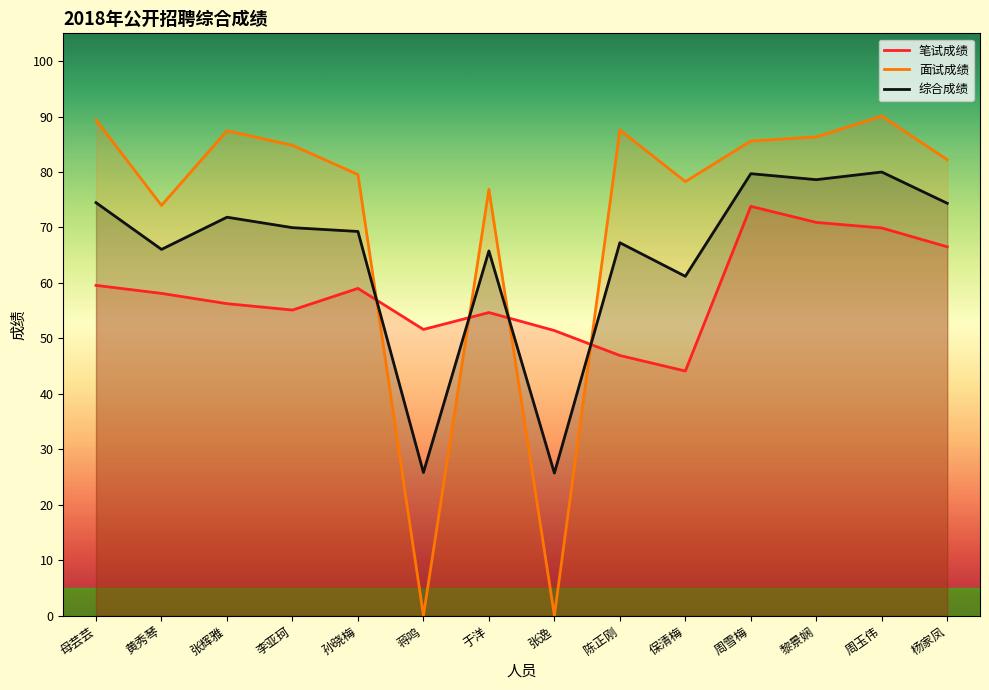

Does the chart display data point markers on the line(s)?

No